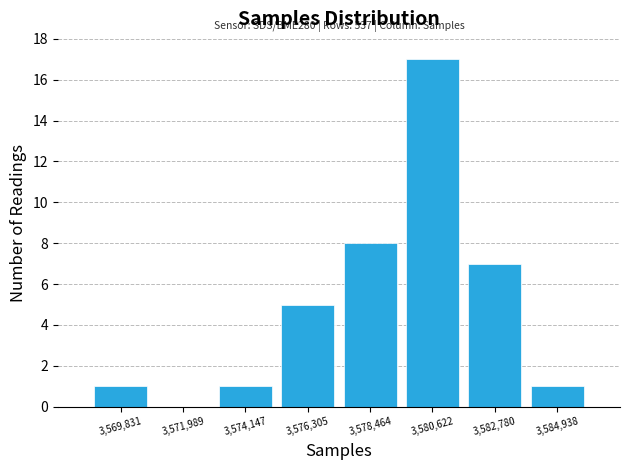

Which range on the x-axis has the tallest bar?

3579500 to 3581500